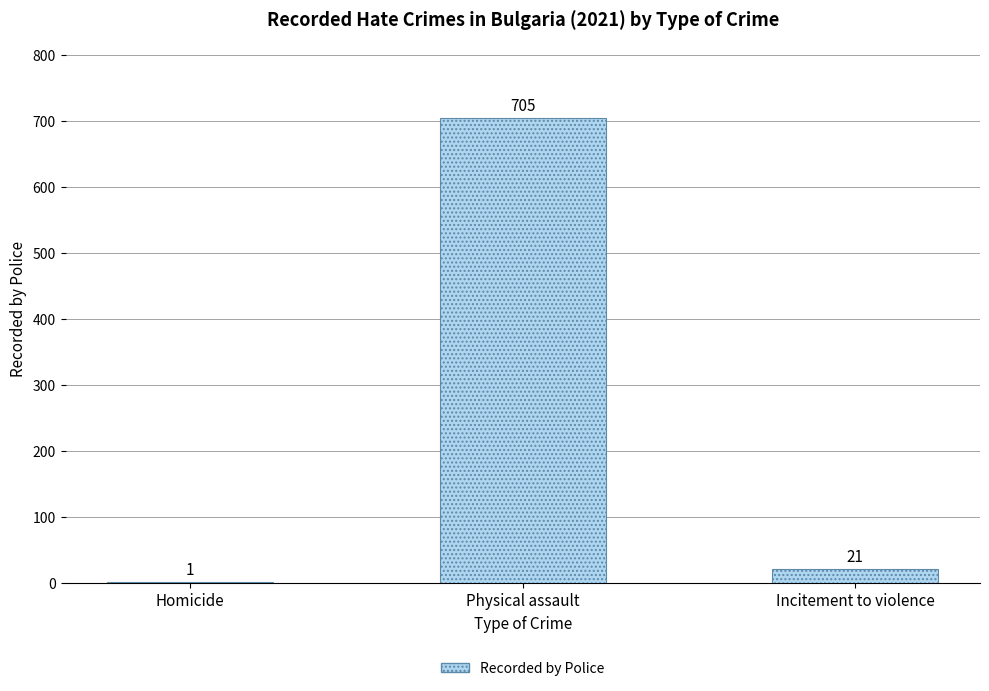

Where does the data first go above 21?

Physical assault